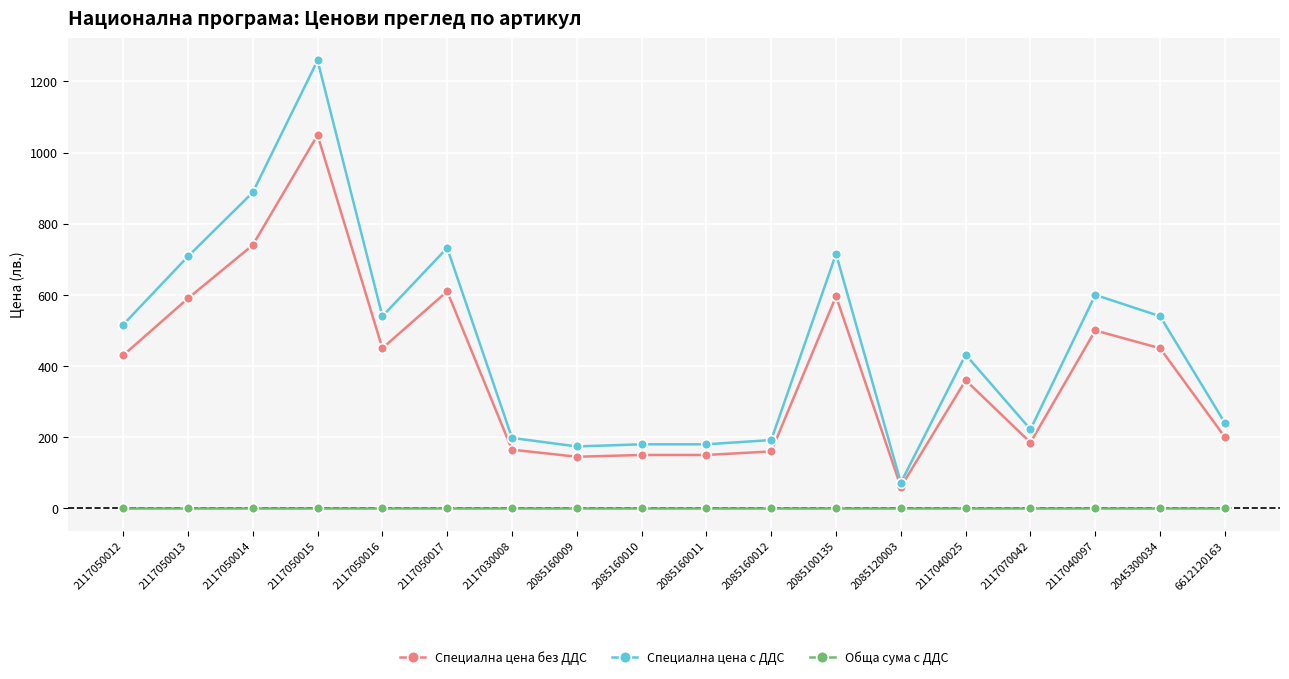

True or false: Специална цена с ДДС and Специална цена без ДДС intersect in this chart.

False